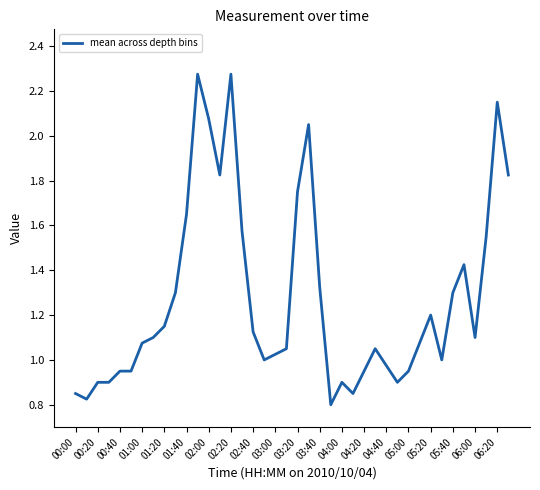

Does the chart have visible grid lines?

No